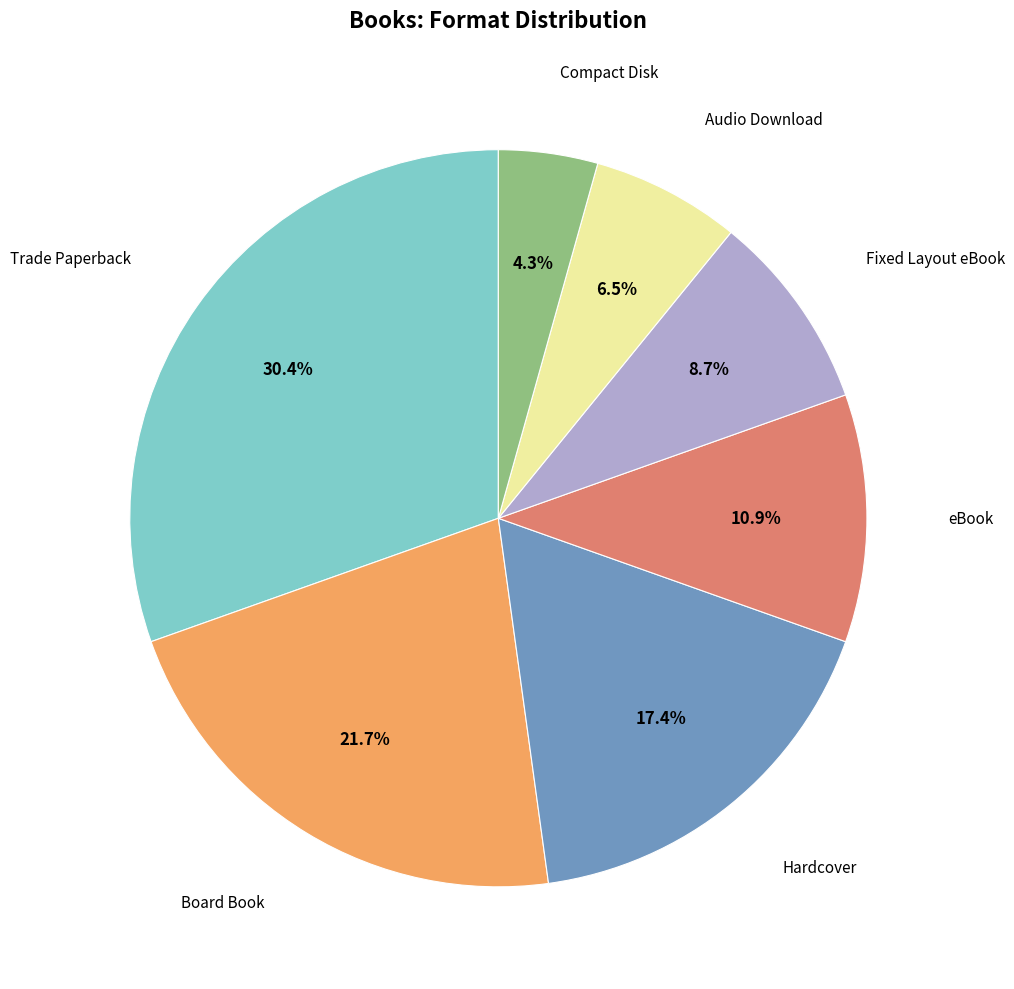

Does any single category account for the majority?

No